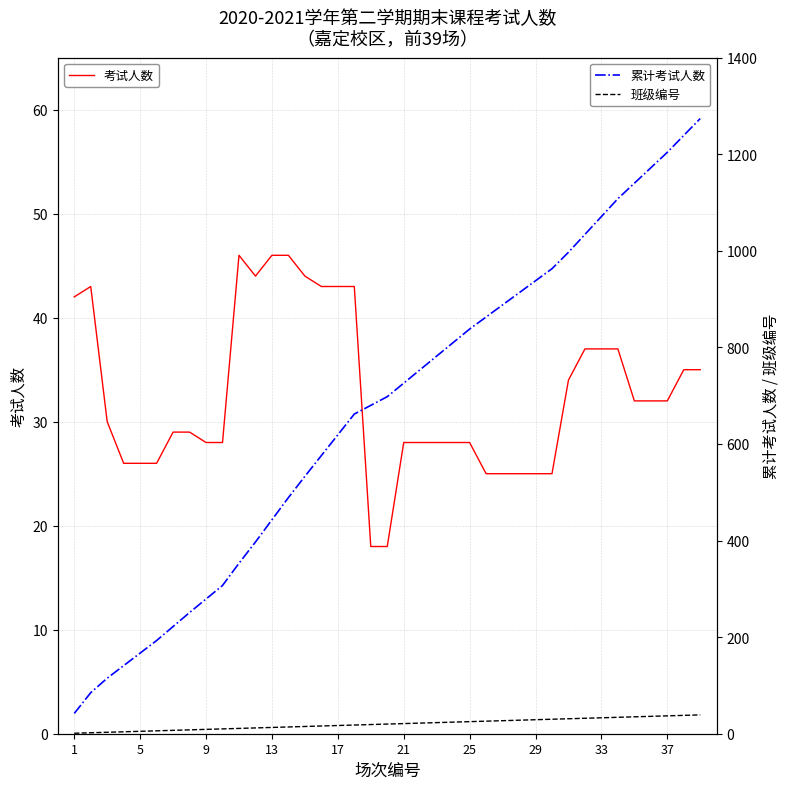

What is the minimum value shown in the chart?

1